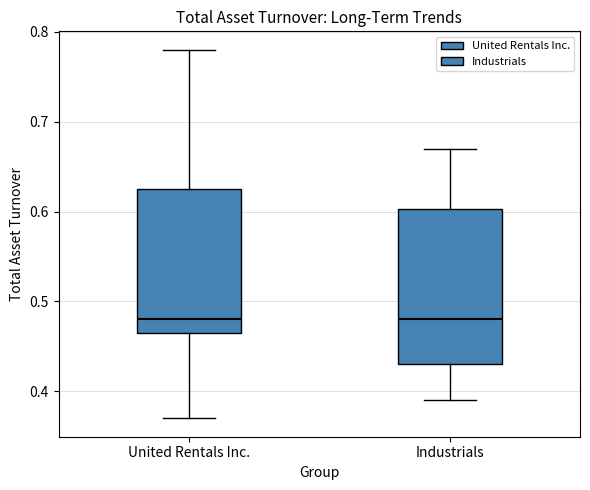

Where does the upper whisker of the box for Industrials end on the y-axis? The values are not printed on the chart, so give them approximately, as read against the axis.

0.67